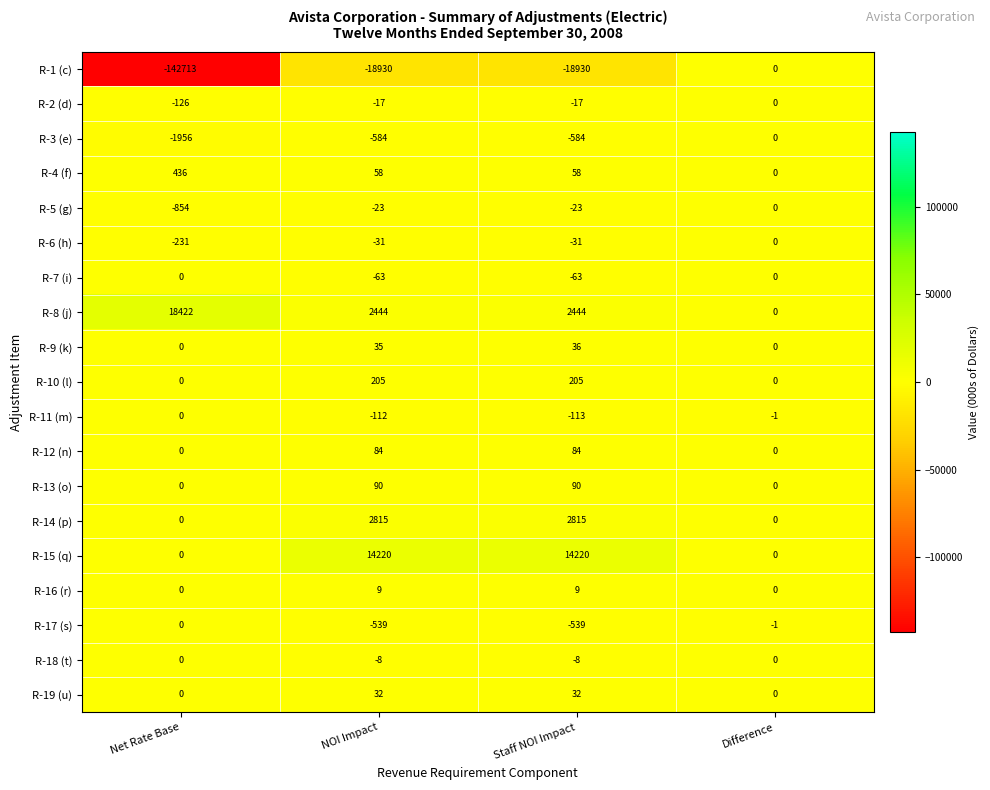

Which series has the largest range (max minus min)?

R-1 (c)